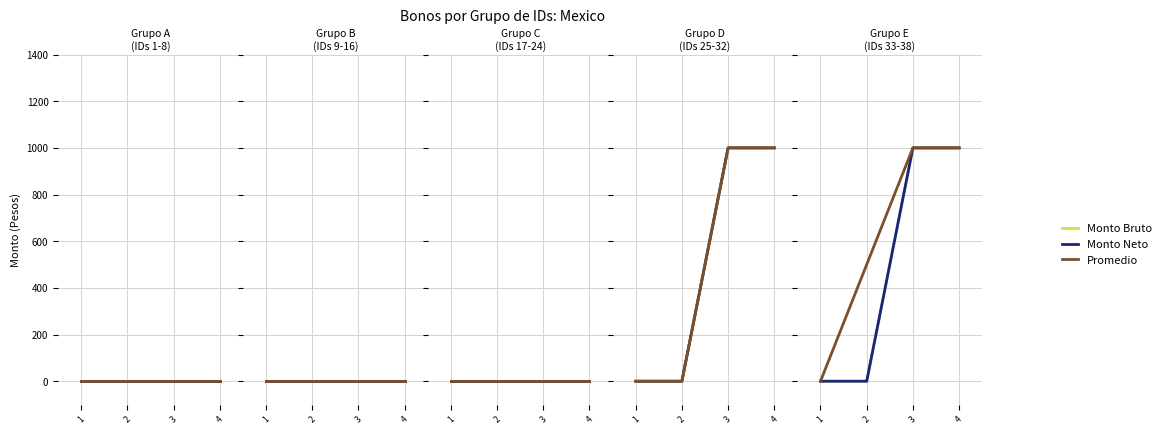

What is the sum of all Monto bruto de los bonos values?

5000